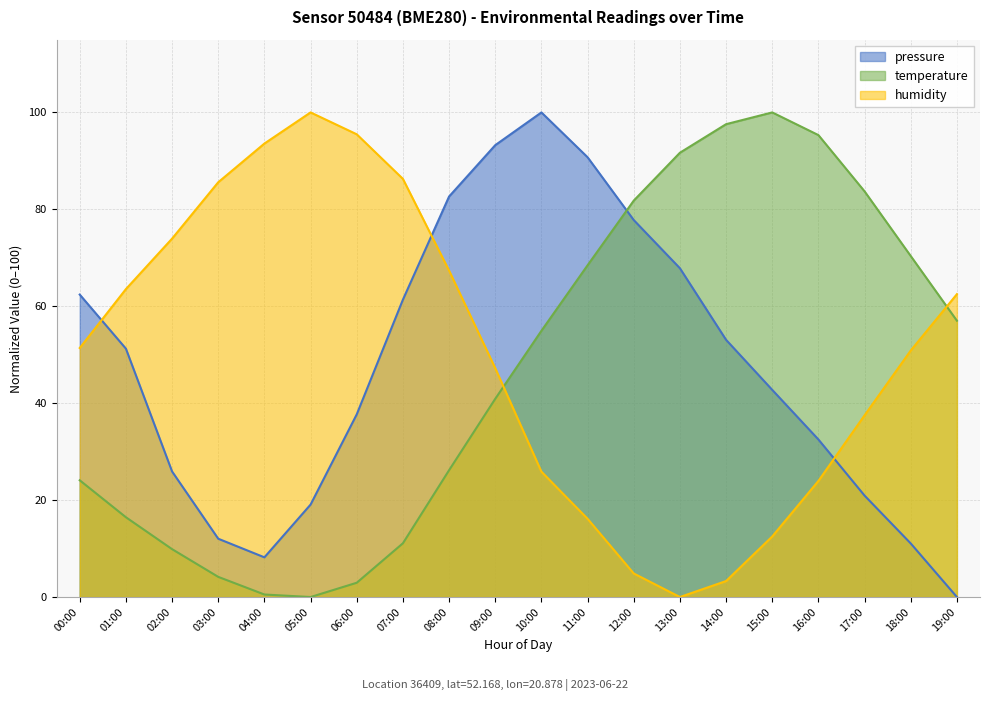

Where do temperature and humidity first cross each other?

09:00 and 10:00